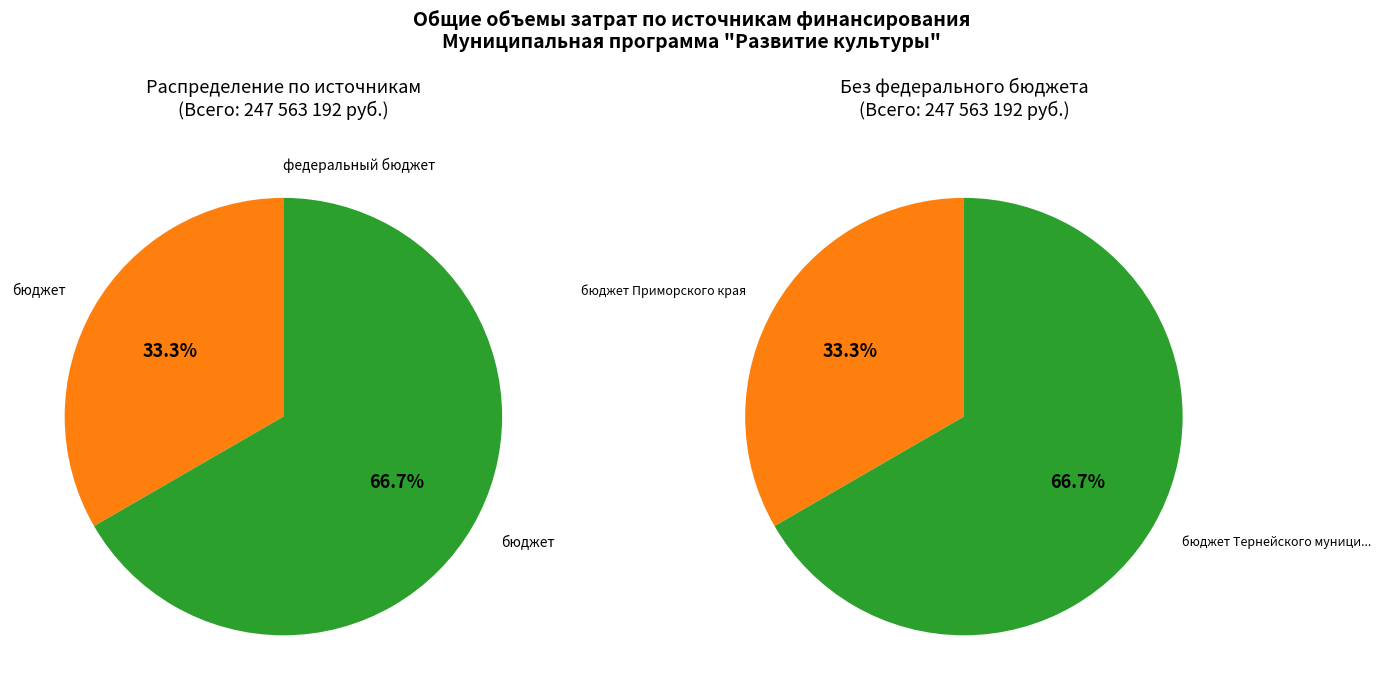

The бюджет Приморского края slice represents 47% of the pie. True or false?

False